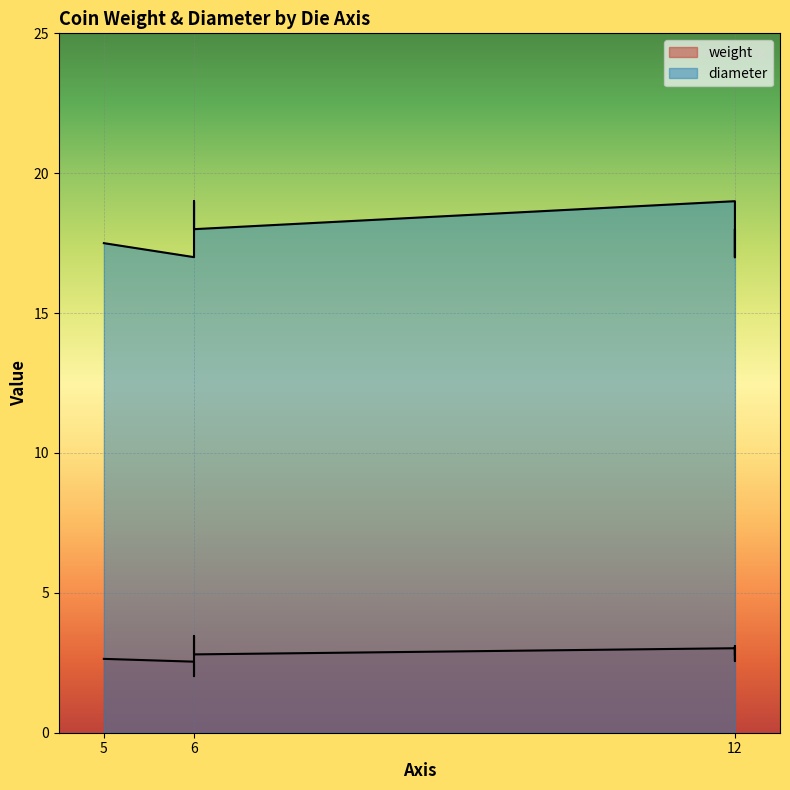

True or false: diameter and weight intersect in this chart.

False